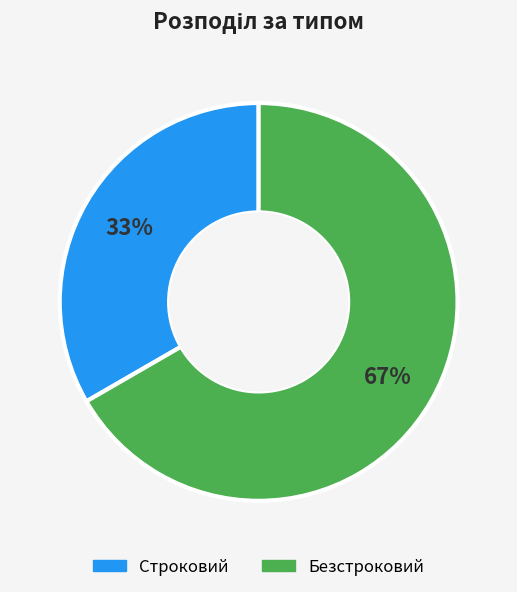

Approximately how many times larger is the value at Строковий compared to Безстроковий?

0.5